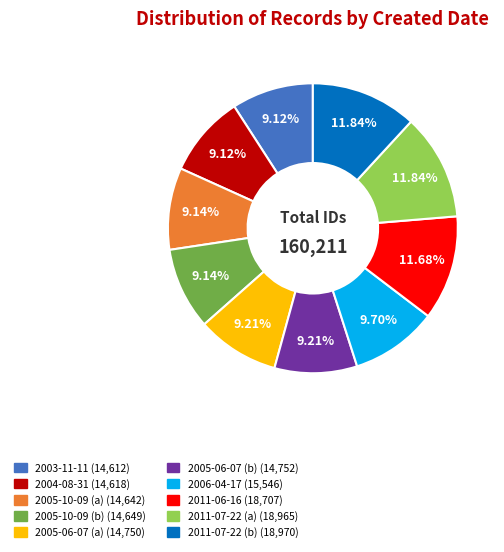

How many slices are in this pie chart?

10